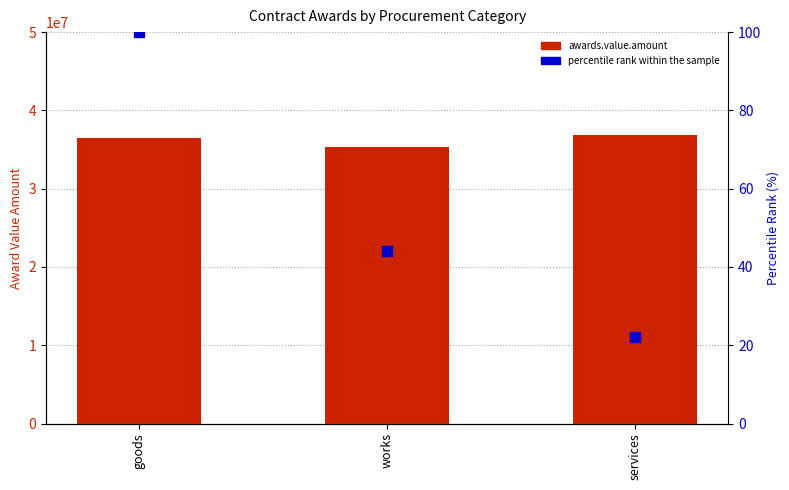

What is the total value across all series at services?

36847489